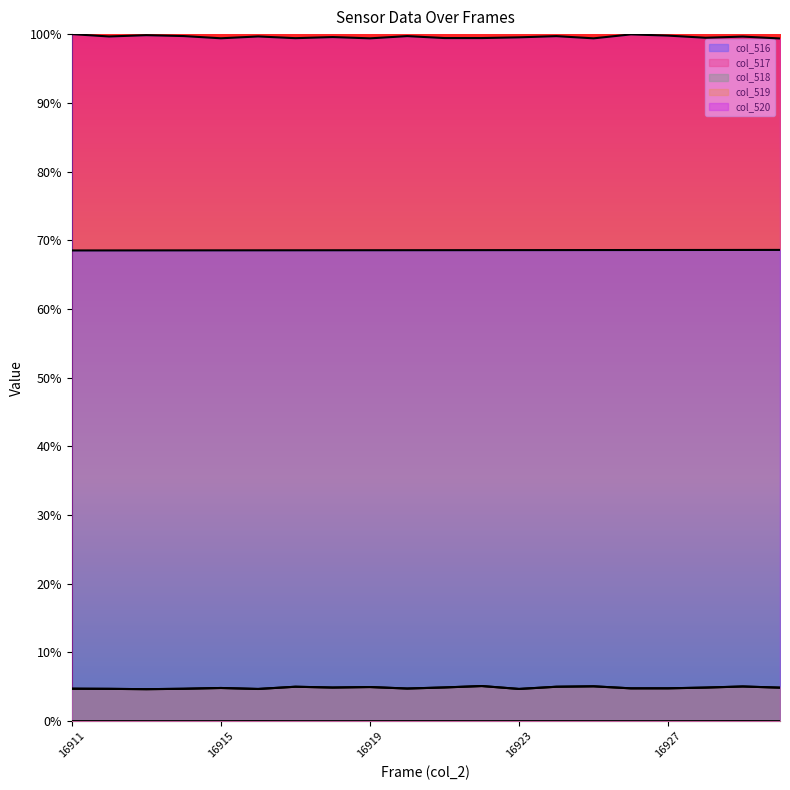

At which label does col_519 reach its minimum?

16913